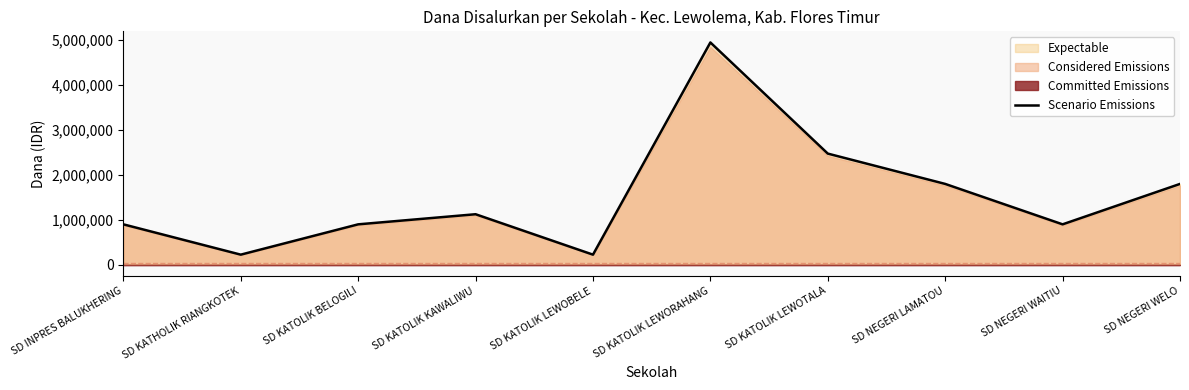

How many interior local valleys (lower than both neighbors) does the data have?

3